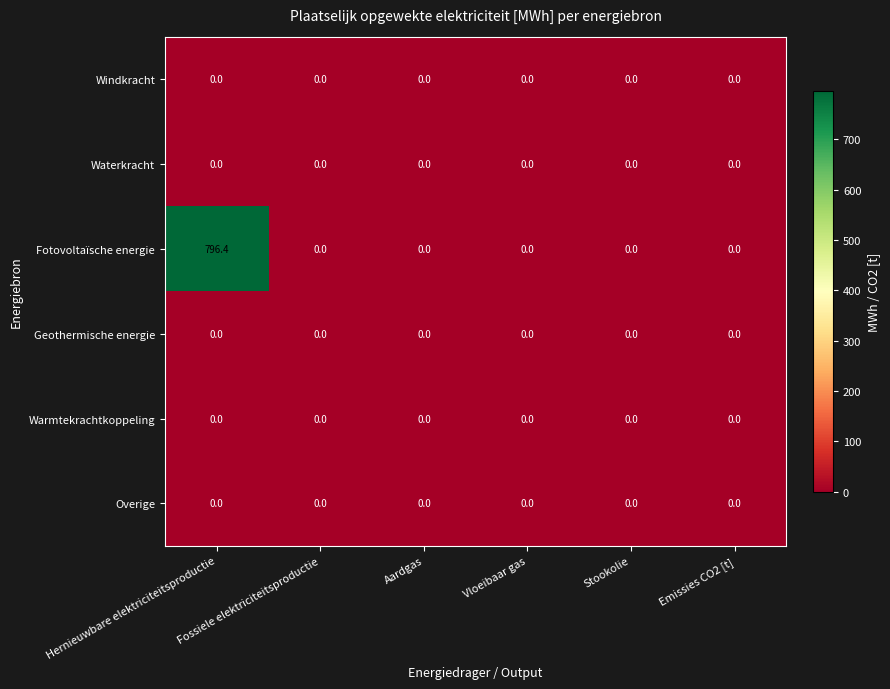

What is the spread (max minus min) of values at Hernieuwbare elektriciteitsproductie?

796.4